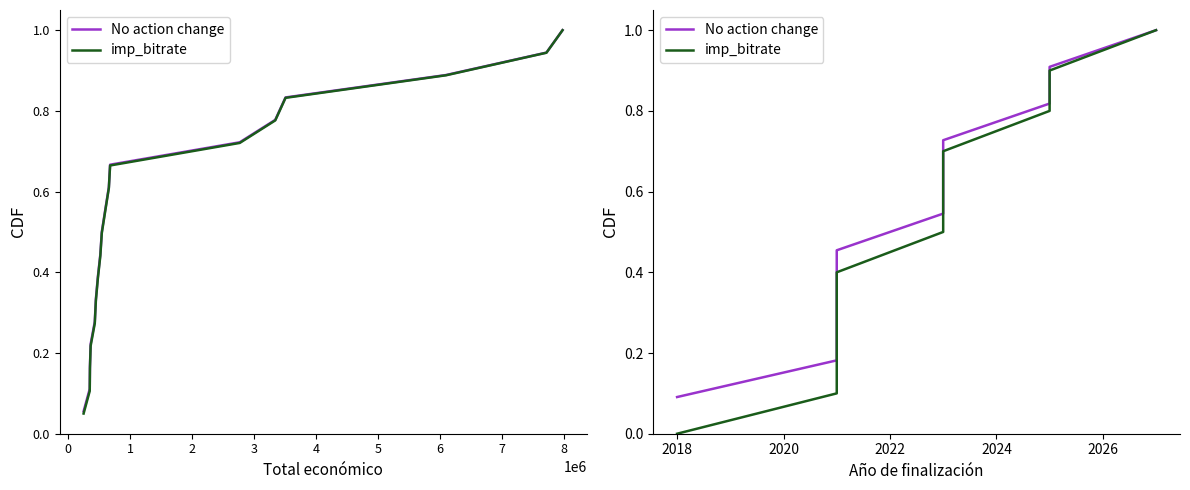

True or false: No action change has more than 2 points higher than both neighbors.

False